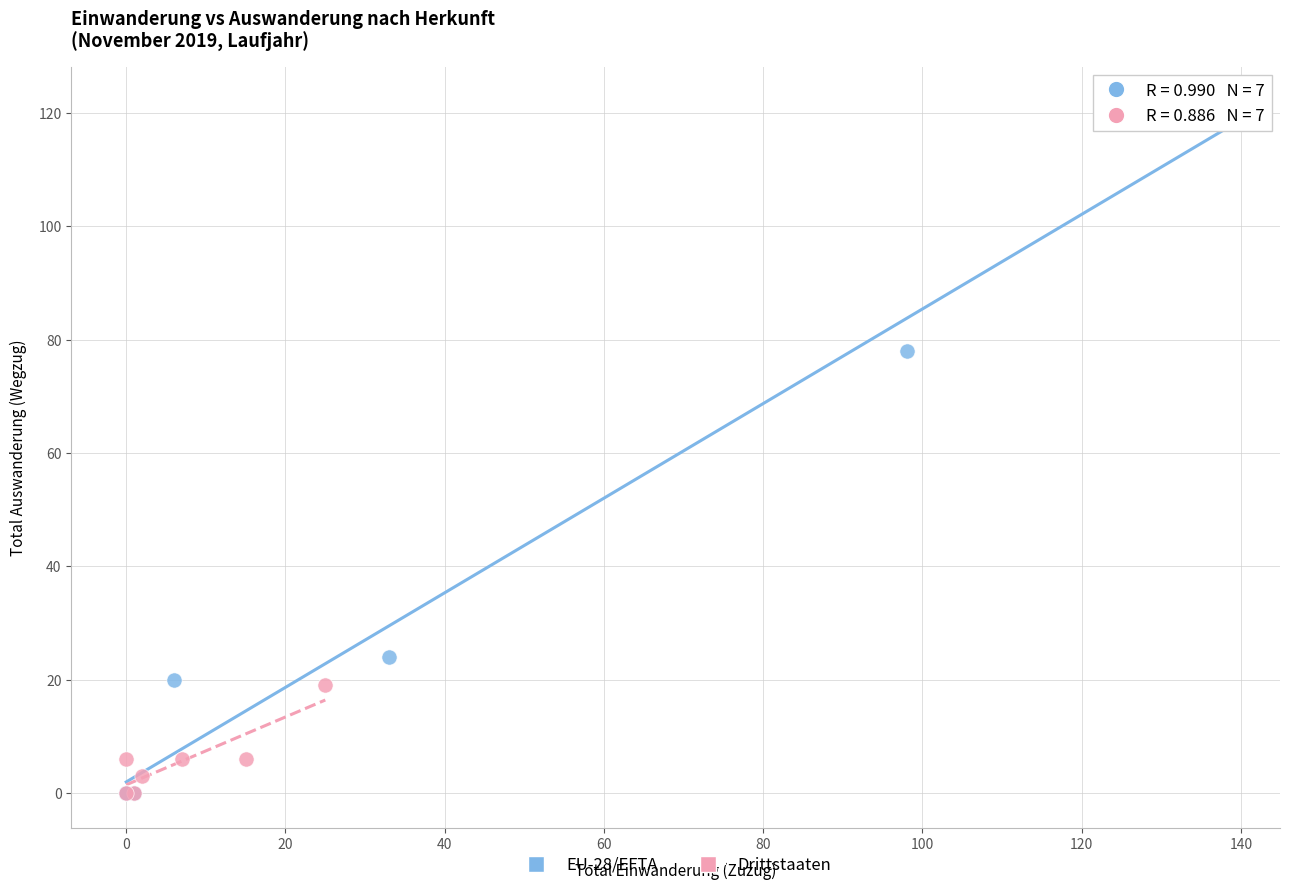

What are all the series names shown in the legend?

EU-28/EFTA, Drittstaaten